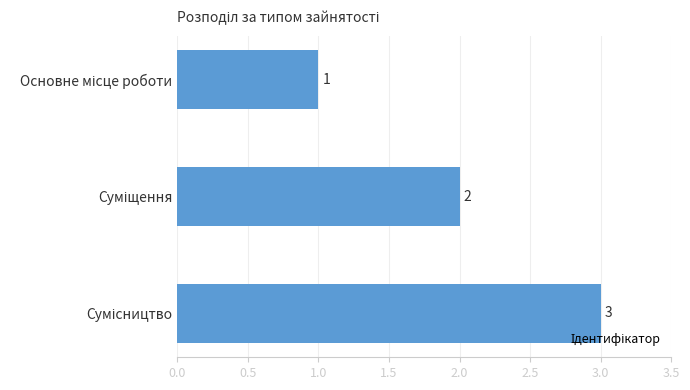

Count the values in the range 1 to 3.

3